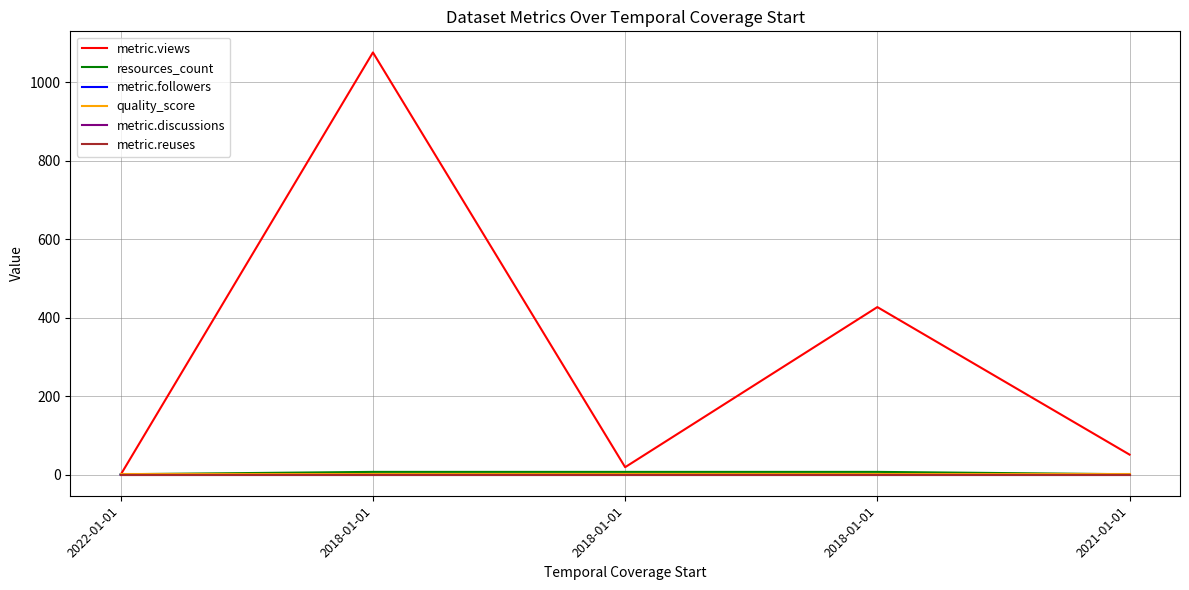

Where is metric.views nearest to the value 538?

2018-01-01